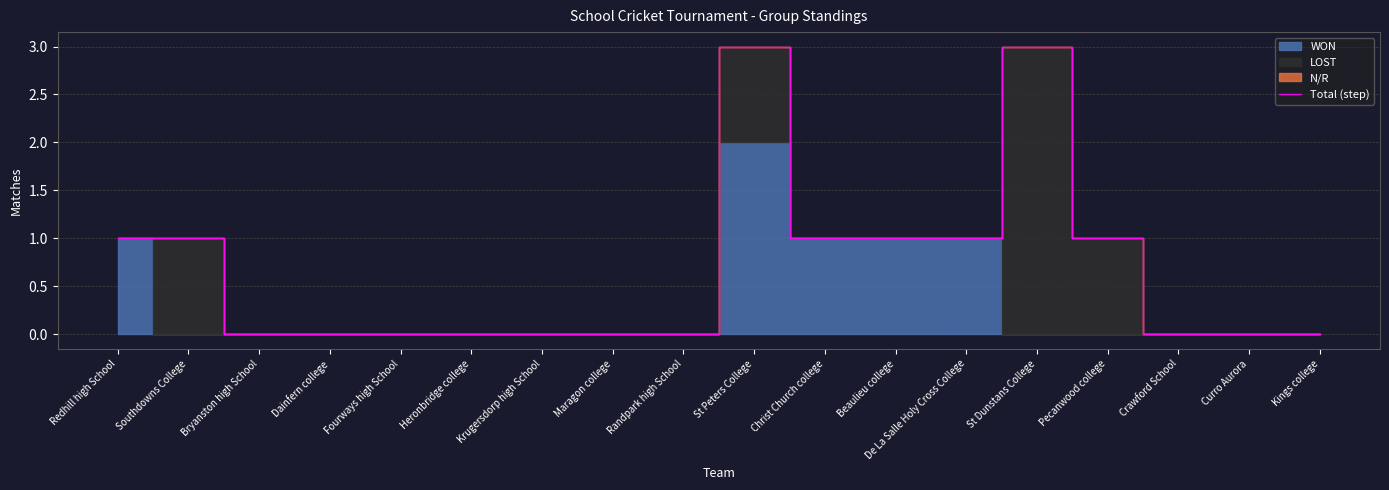

How many lines are shown in the chart?

1